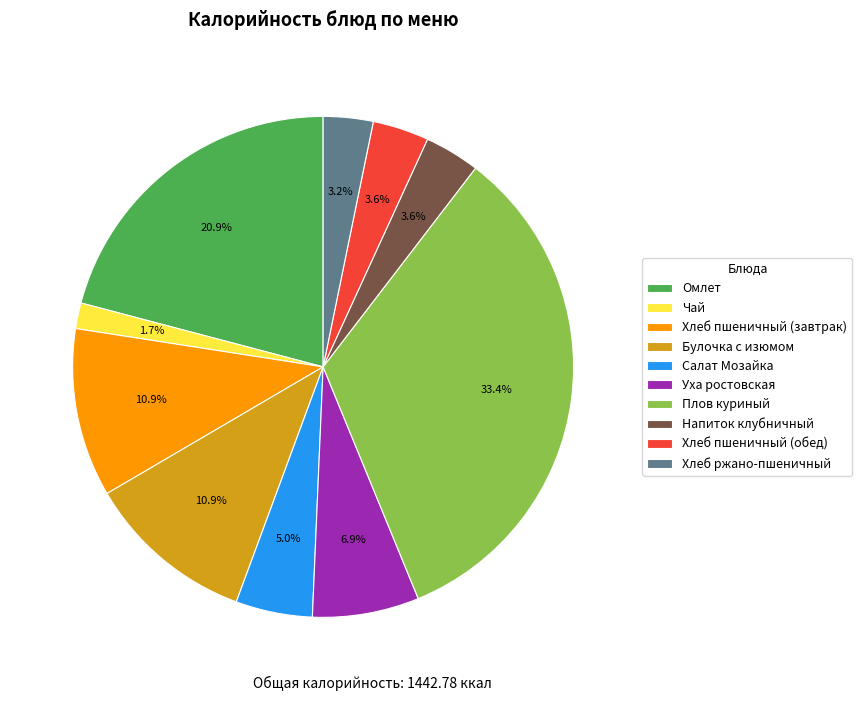

How many slices are in this pie chart?

10